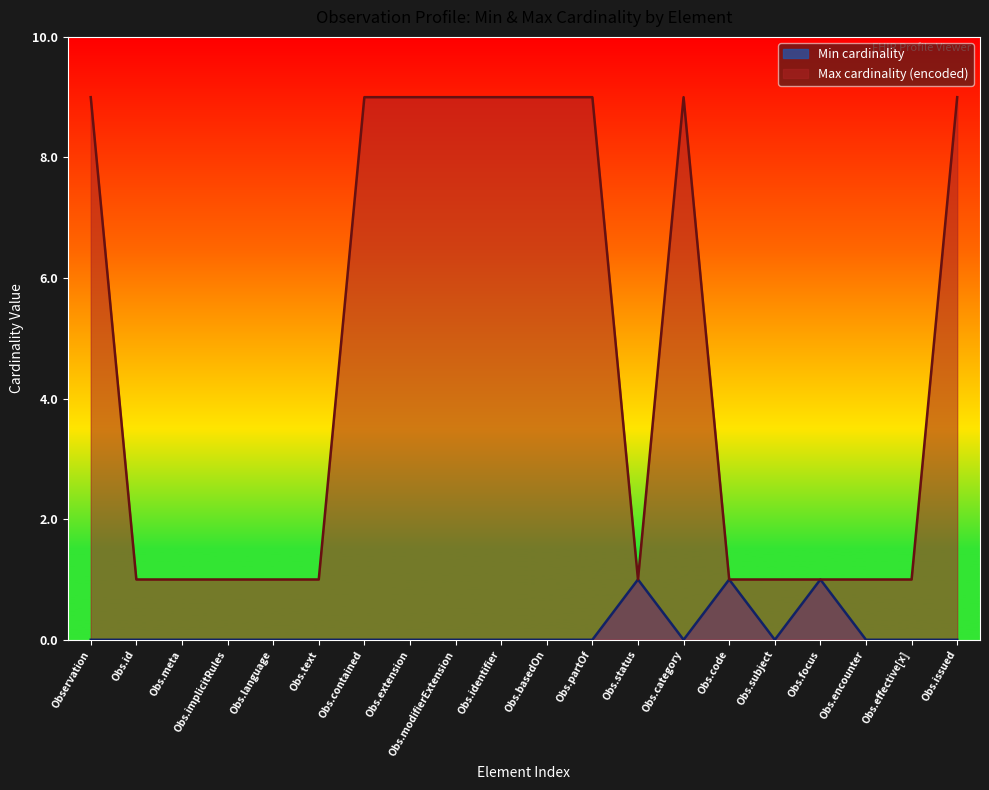

True or false: Min cardinality has more than 0 points higher than both neighbors.

True